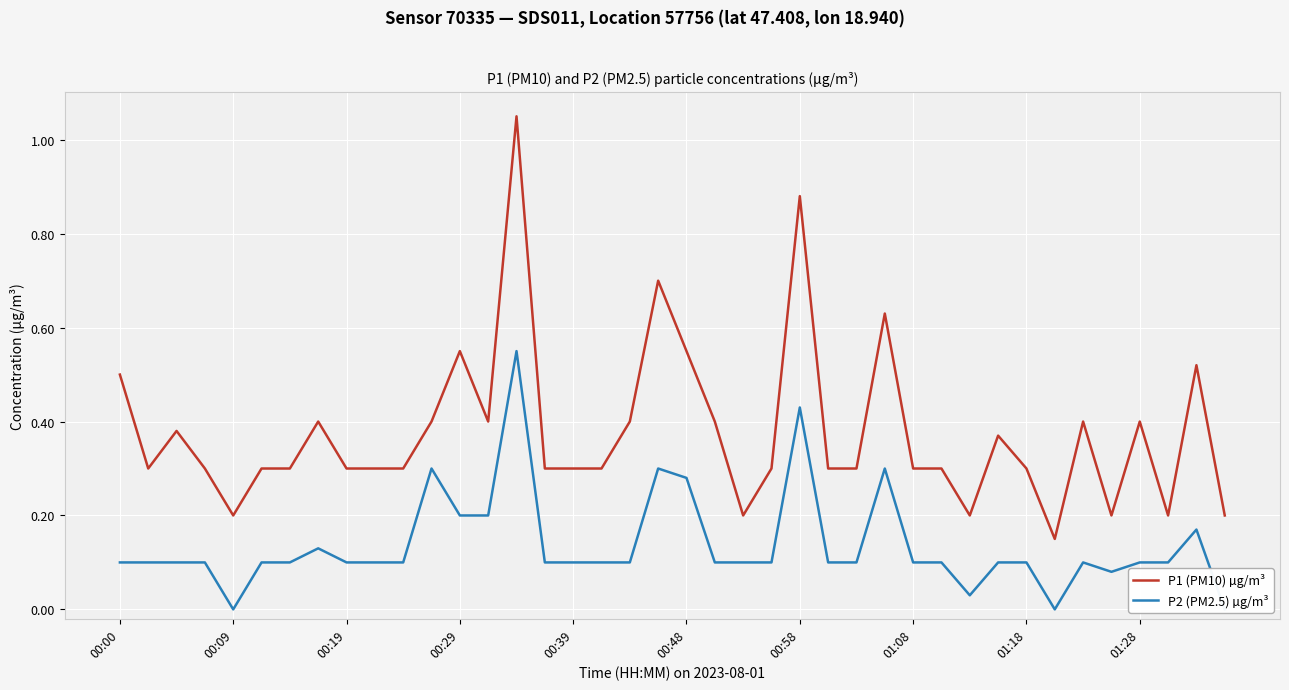

True or false: P2 (PM2.5) µg/m³ and P1 (PM10) µg/m³ intersect in this chart.

False